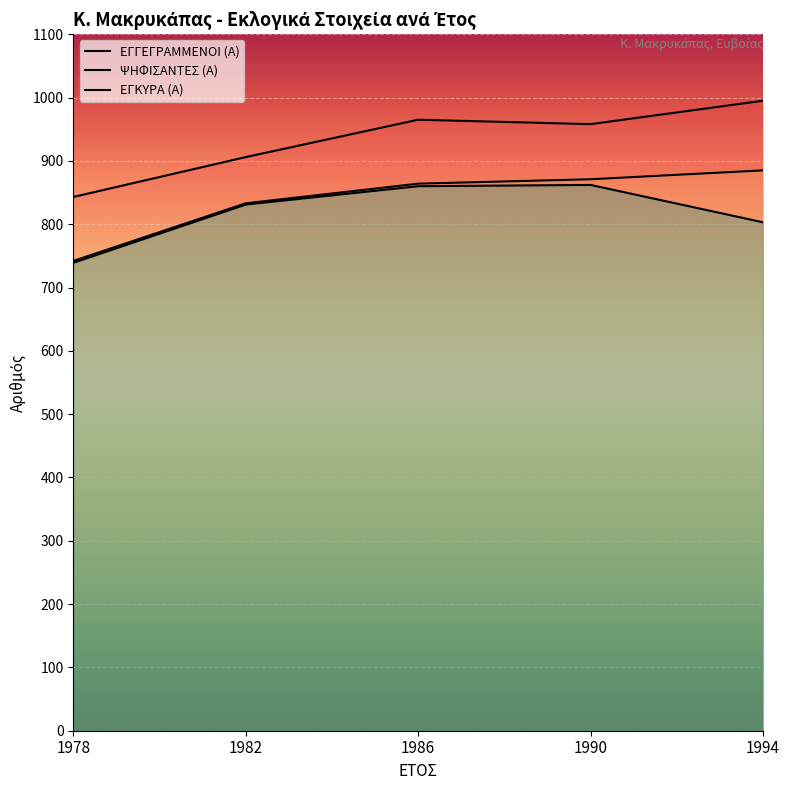

Reading left to right, what are all the values shown in this chart?

ΕΓΓΕΓΡΑΜΜΕΝΟΙ (Α): 843	906	965	958	995
ΨΗΦΙΣΑΝΤΕΣ (Α): 742	833	864	871	885
ΕΓΚΥΡΑ (Α): 739	831	860	862	803